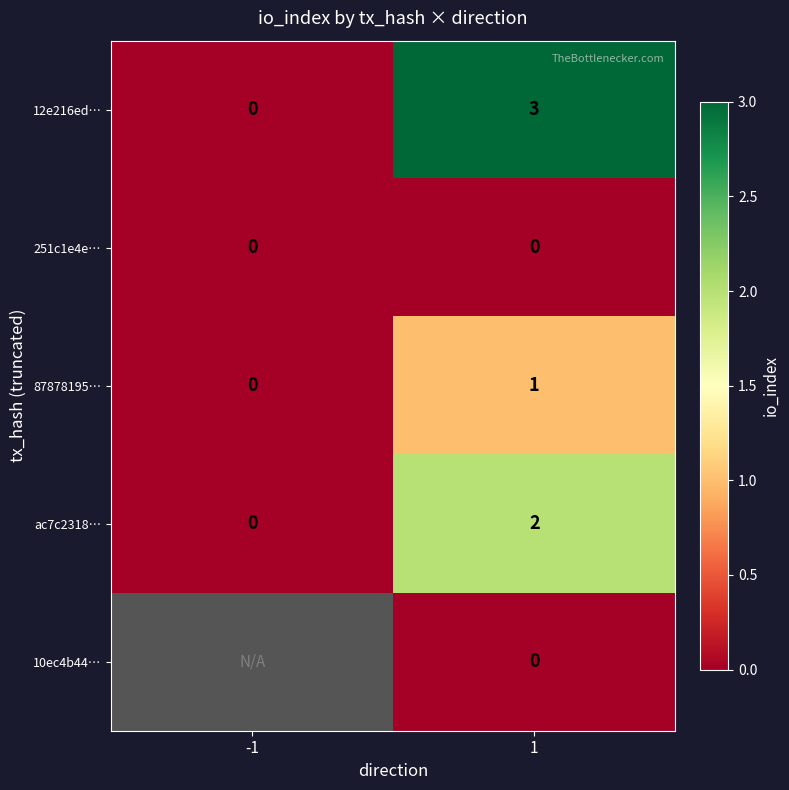

List the labels in order of ac7c2318… value, smallest first.

-1, 1